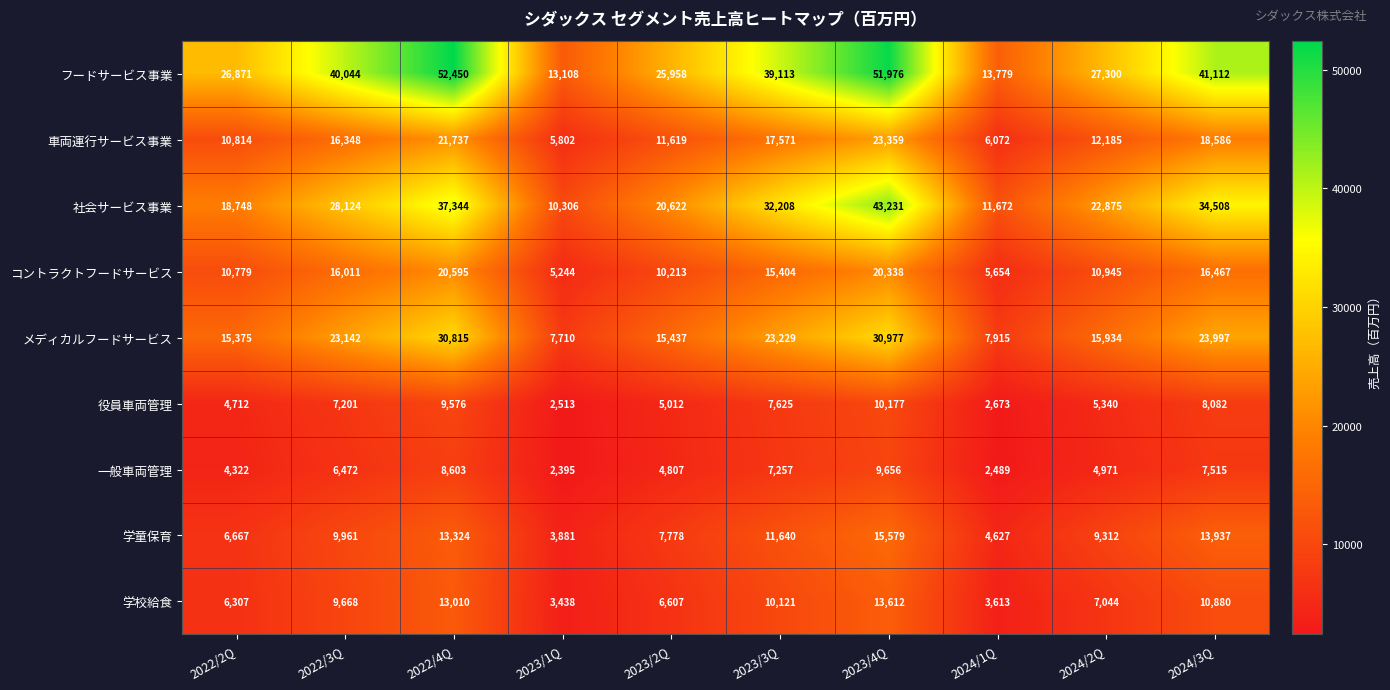

What is the sum of the 学校給食 values at 2023/4Q and 2022/4Q?

26622